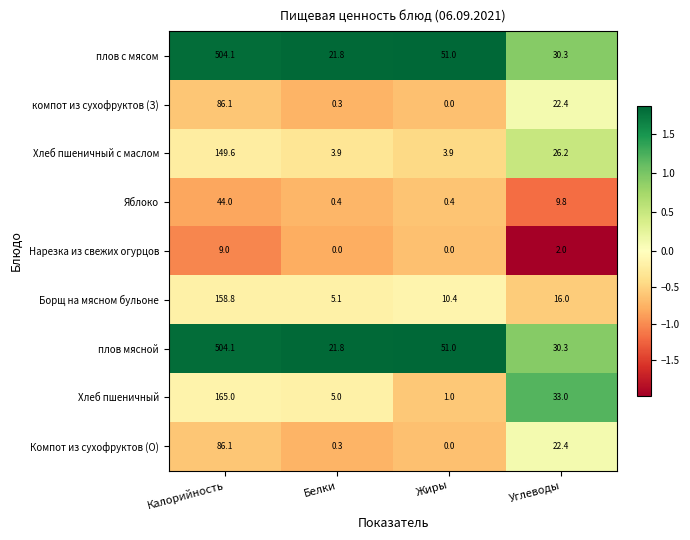

Which category has the highest value across all series?

Калорийность